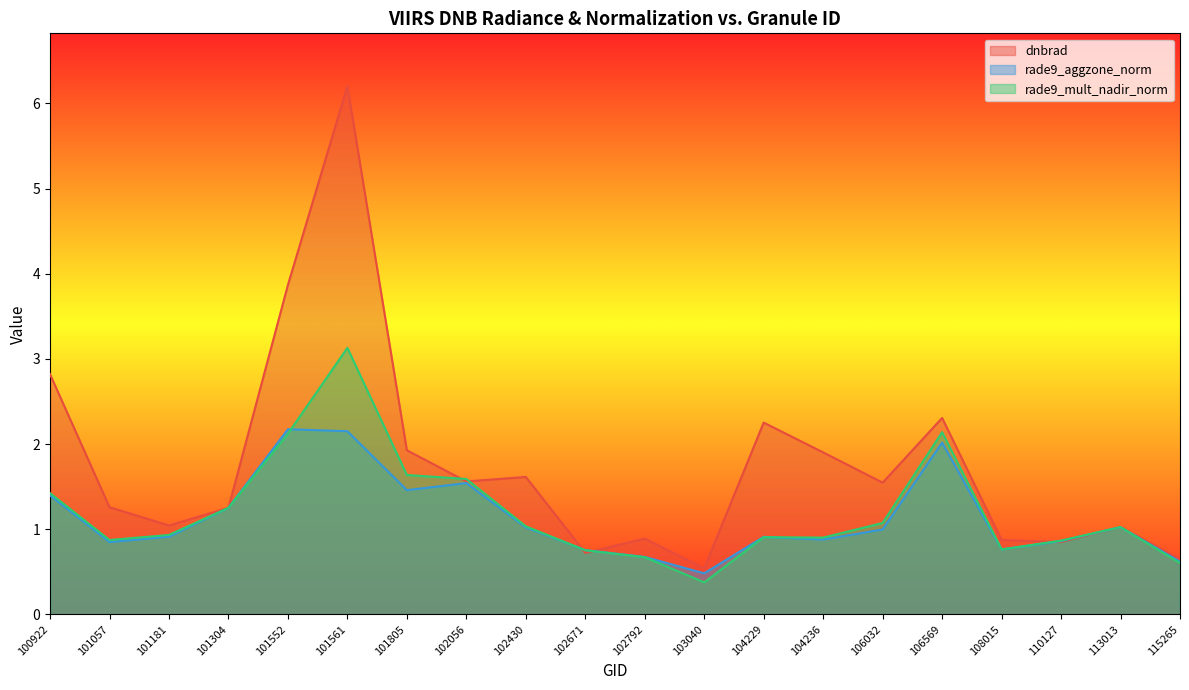

What is the sum of all dnbrad values?

35.1